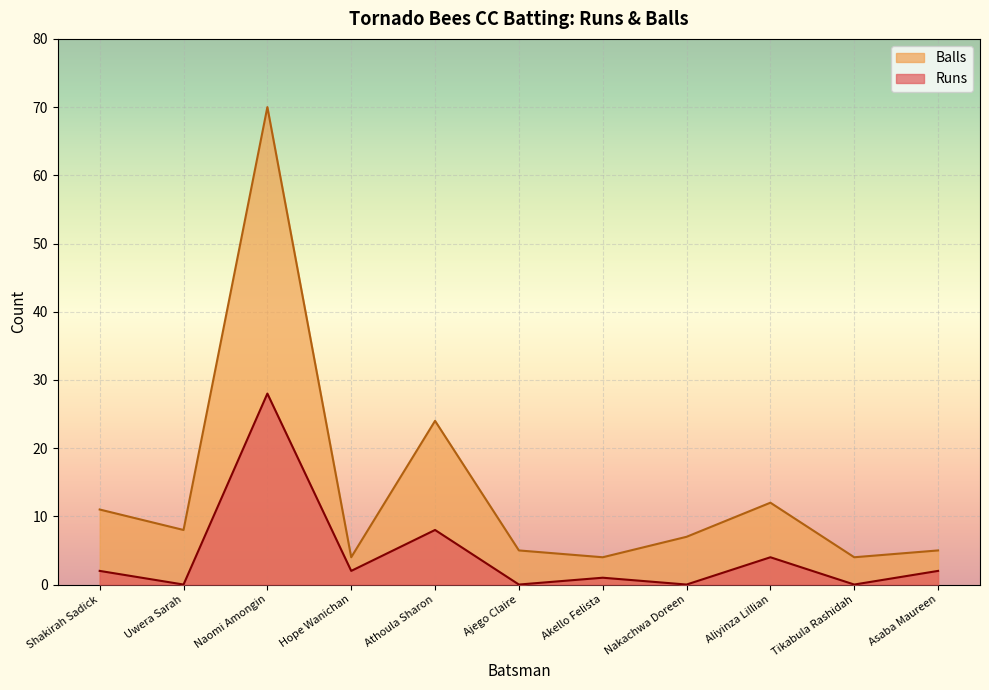

Rank the categories by Runs value from highest to lowest.

Naomi Amongin, Athoula Sharon, Aliyinza Lillian, Shakirah Sadick, Hope Wanichan, Asaba Maureen, Akello Felista, Uwera Sarah, Ajego Claire, Nakachwa Doreen, Tikabula Rashidah